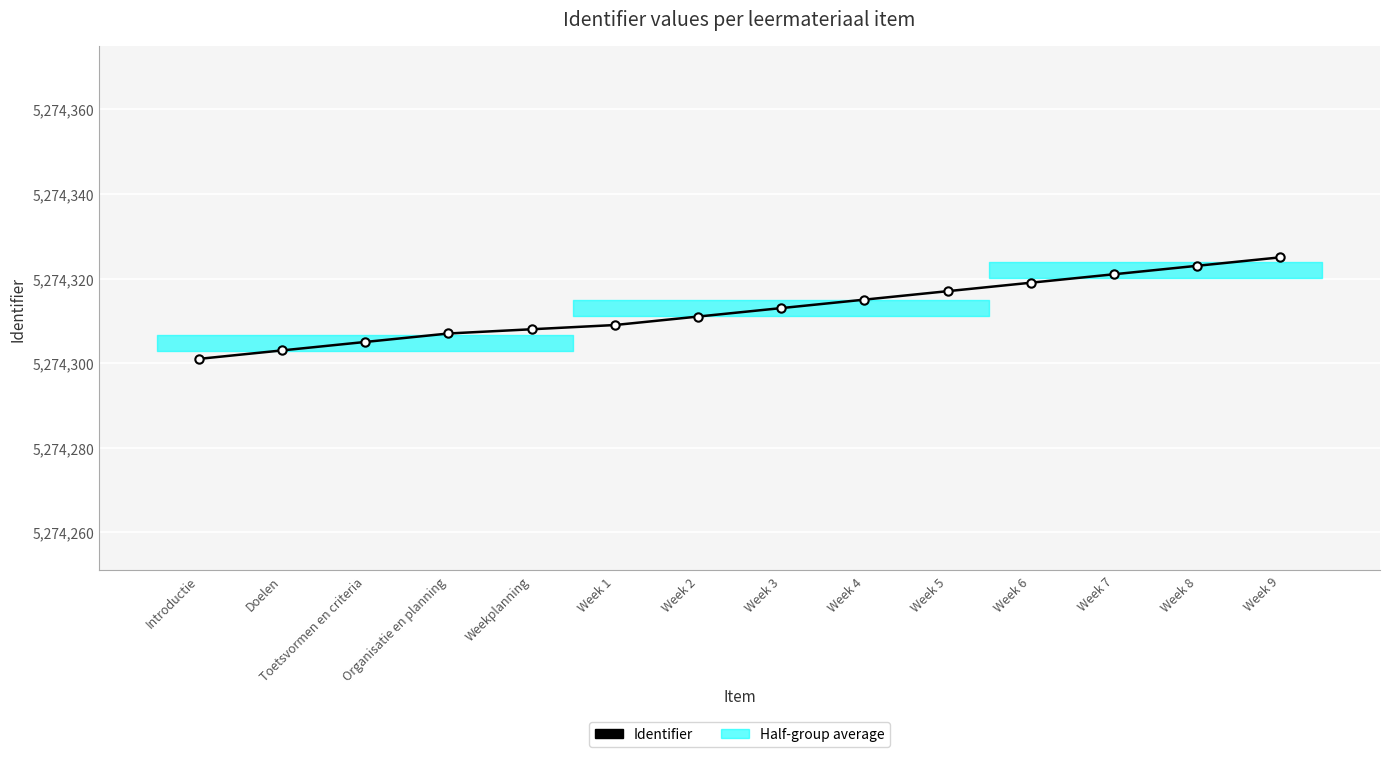

Reading left to right, list all the values displayed in this chart.

5274301	5274303	5274305	5274307	5274308	5274309	5274311	5274313	5274315	5274317	5274319	5274321	5274323	5274325